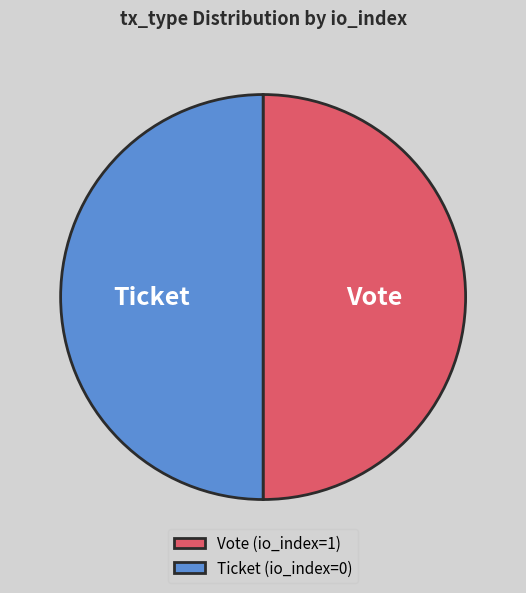

The Vote slice represents 58% of the pie. True or false?

False